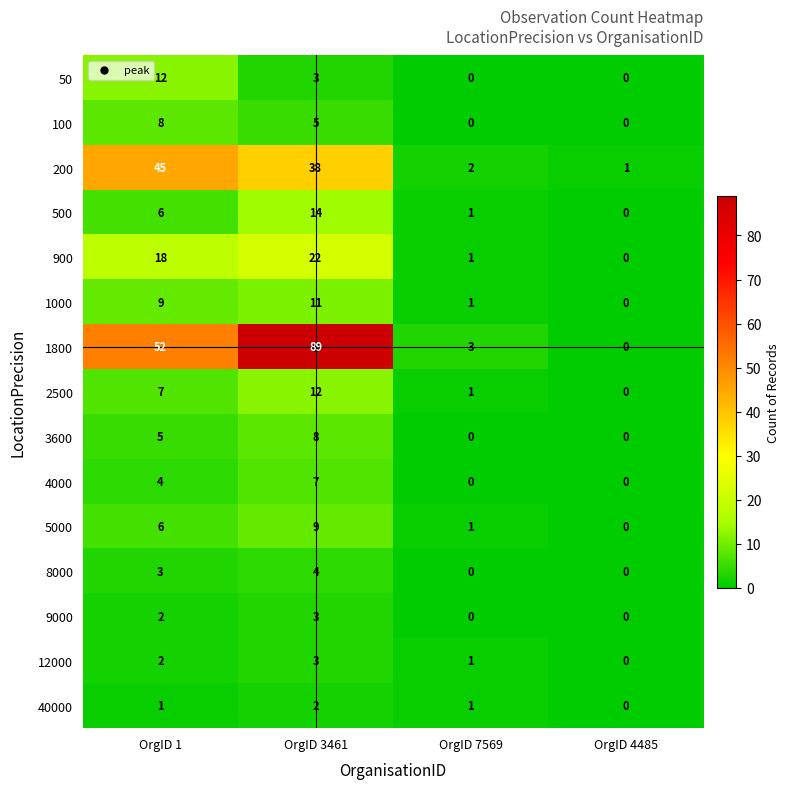

How many values in 40000 are above zero?

3